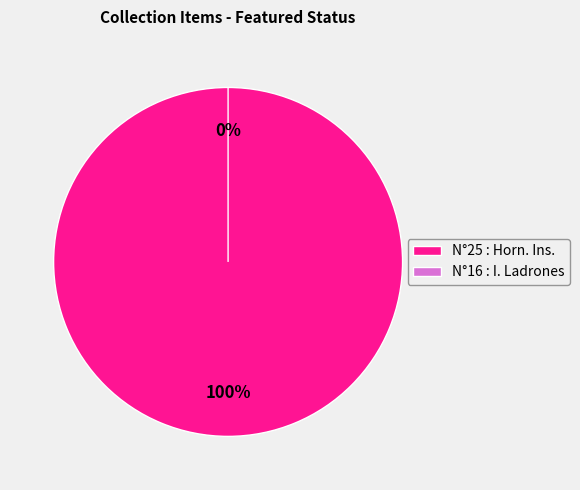

Does N°25 : Horn. Ins. account for over 50% of the chart?

Yes